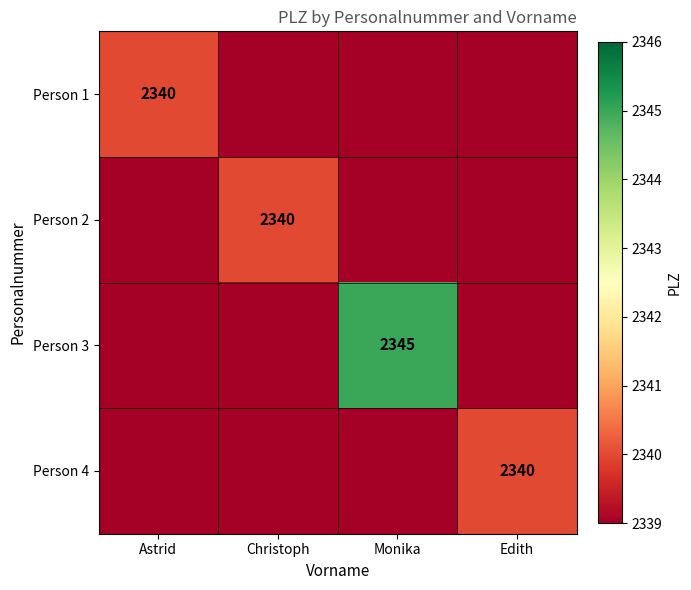

True or false: Person 1 has a value of 3164 at Astrid.

False